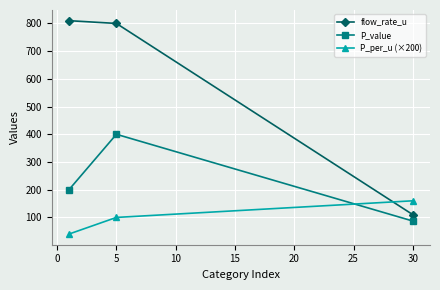

Which series has the widest spread of values?

flow_rate_u